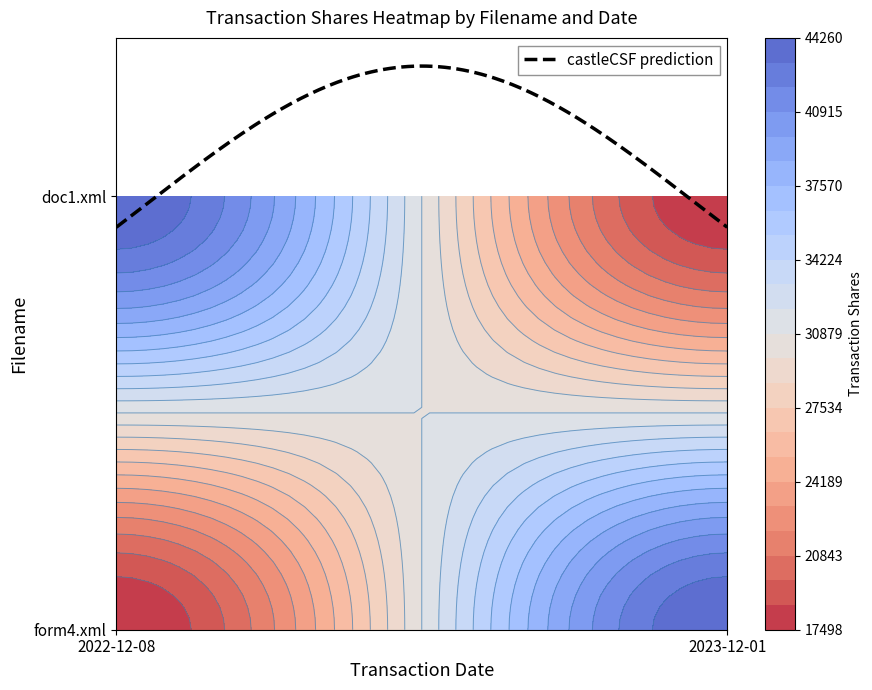

What is the greatest value displayed?

44260